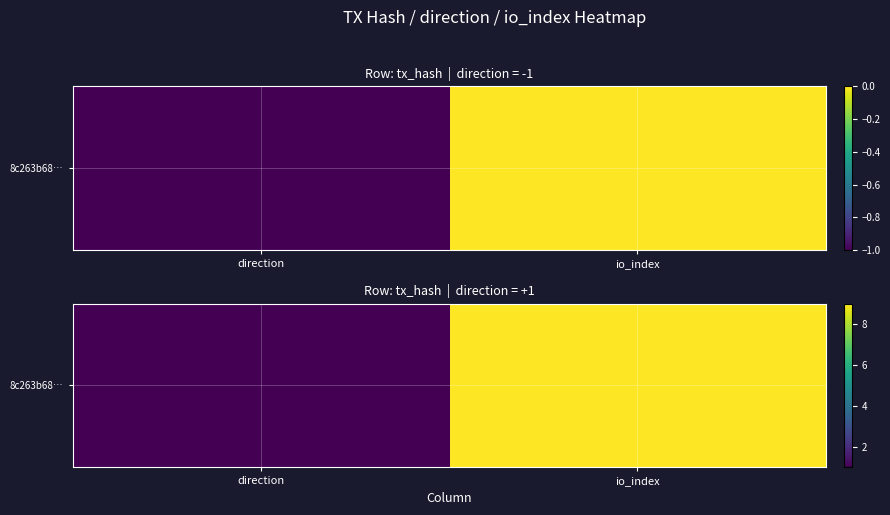

How many data points are less than 9?

1